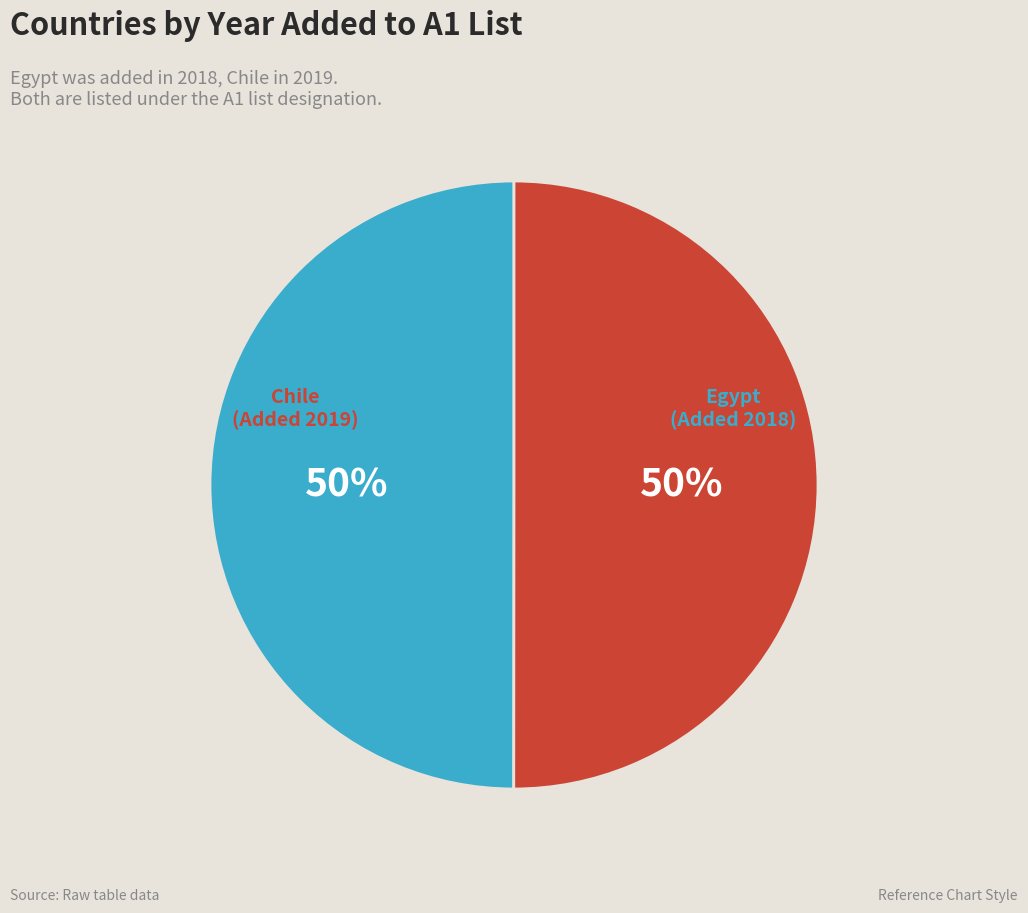

To the nearest percent, what portion does Chile represent?

50%